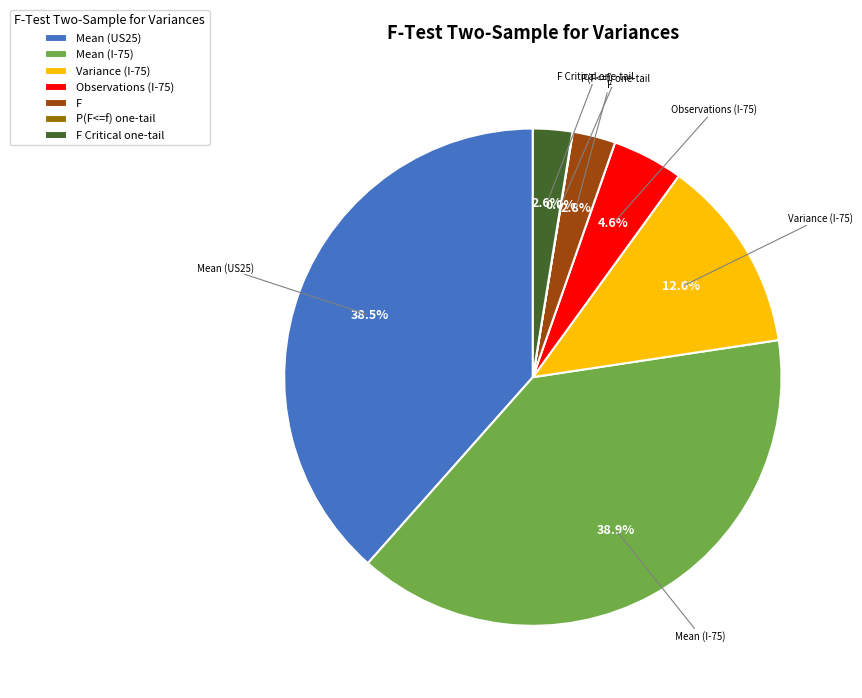

What percentage is NOT represented by Observations (I-75)?

95.4%